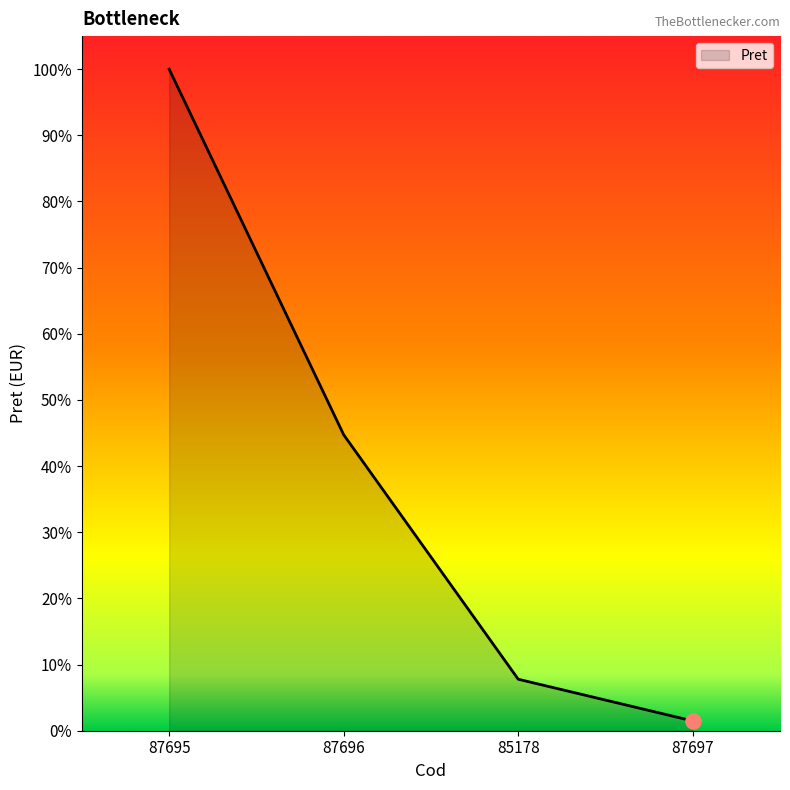

Between 85178 and 87696, which is larger?

87696